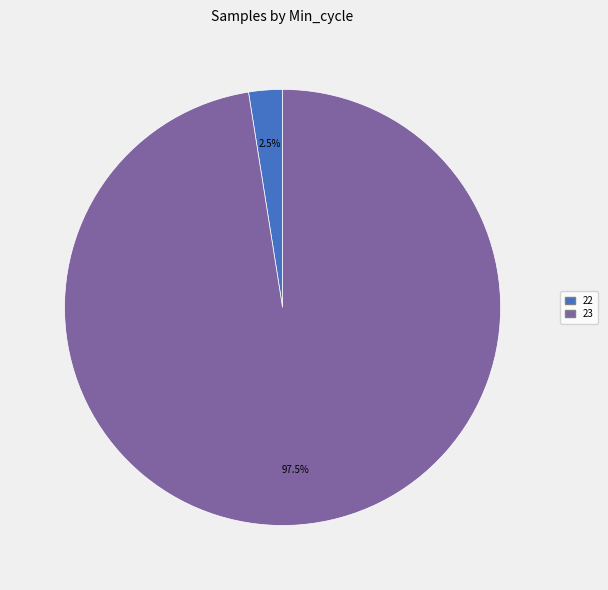

Is there a majority slice in this chart?

Yes